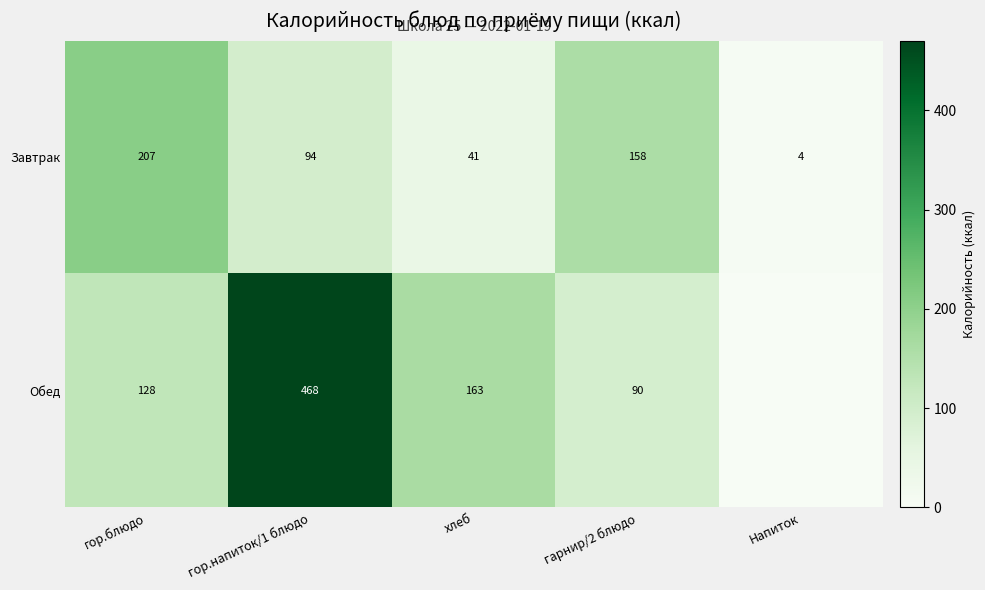

Which has a higher value, гарнир/2 блюдо or гор.напиток/1 блюдо?

гарнир/2 блюдо